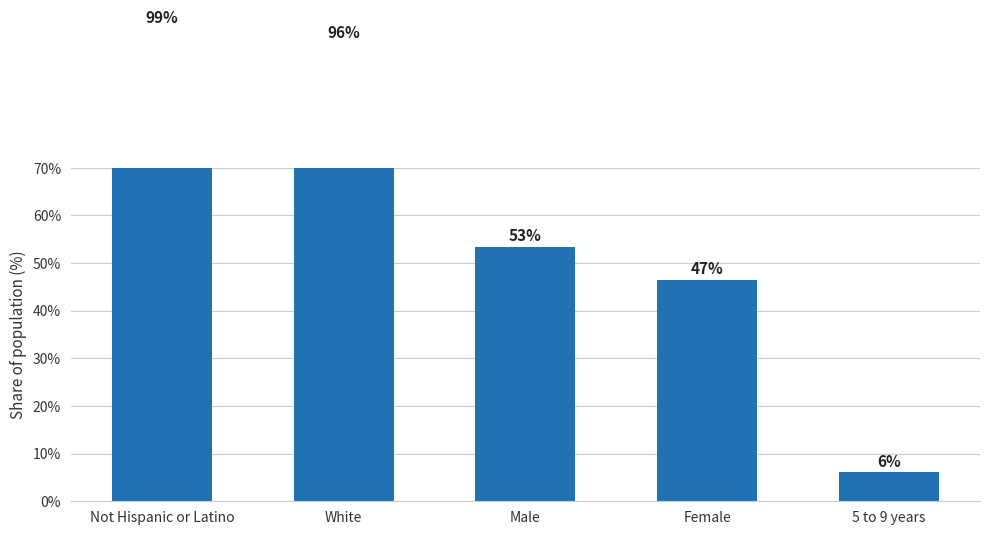

What is the change in value from Not Hispanic or Latino to White?

-3.1